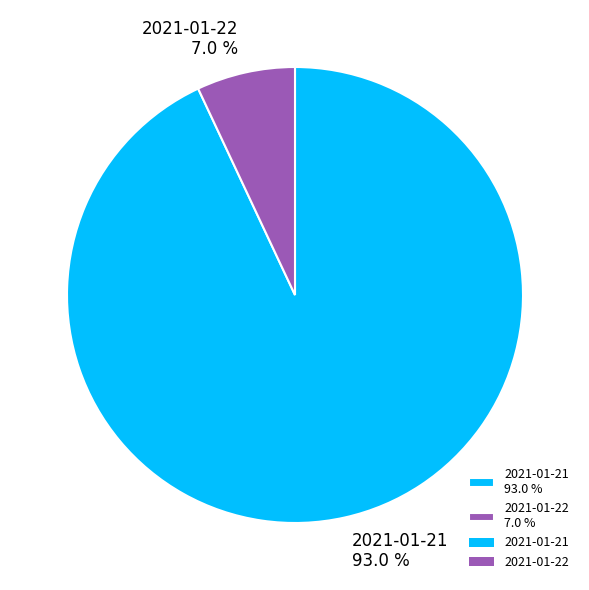

The 2021-01-22 slice represents 2% of the pie. True or false?

False